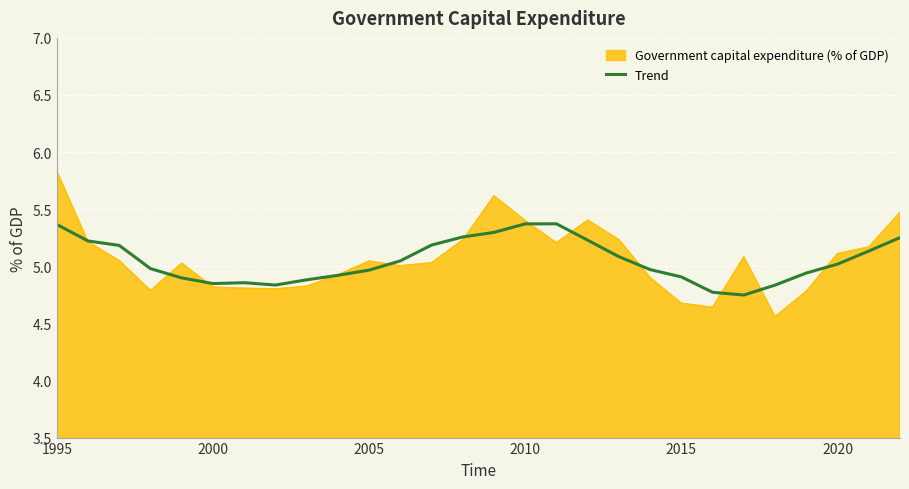

Which series has the largest range (max minus min)?

Government capital expenditure (% of GDP)